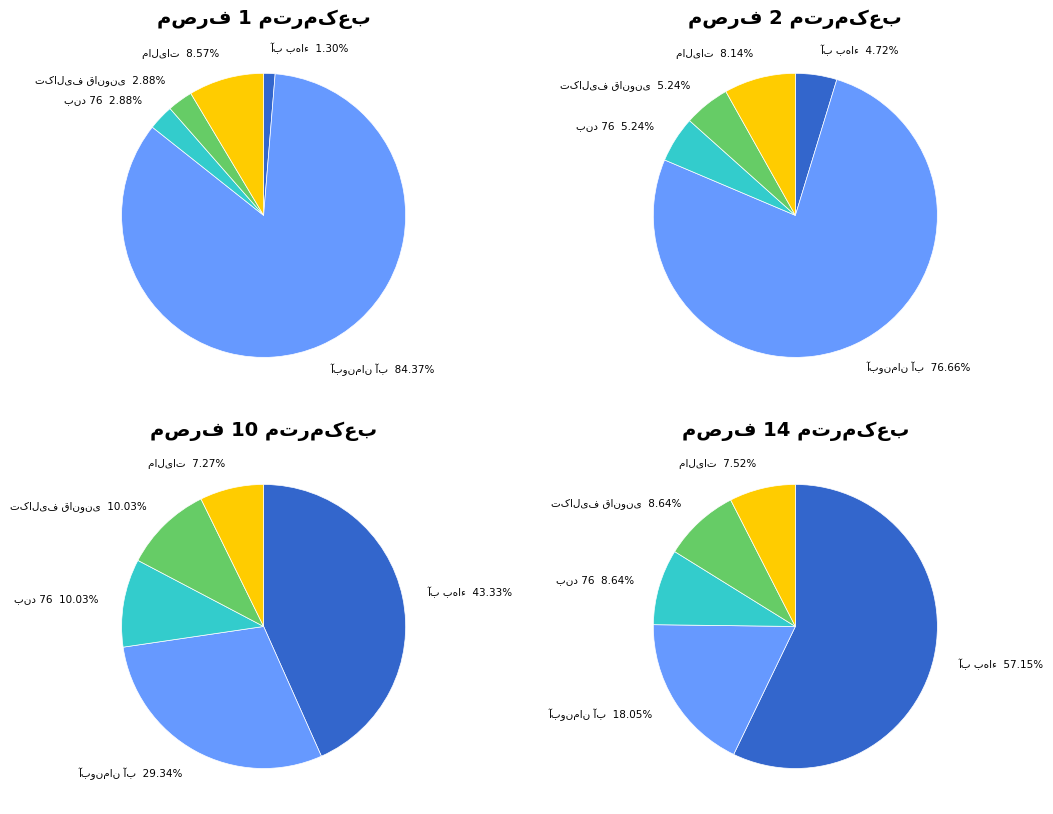

Between 9 and 2, which is larger?

9